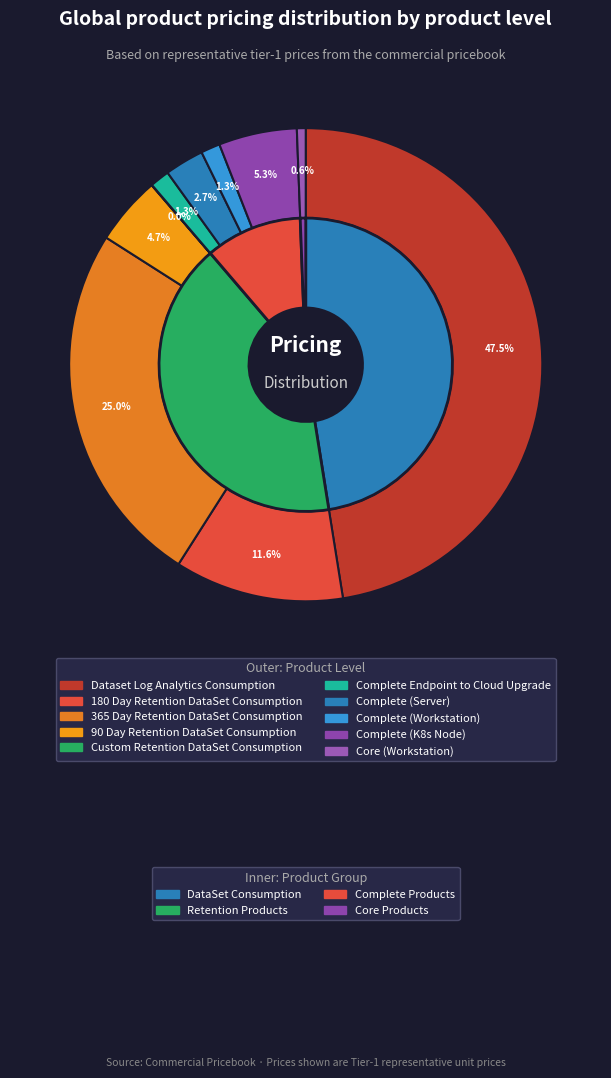

Count the number of slices in the pie.

10